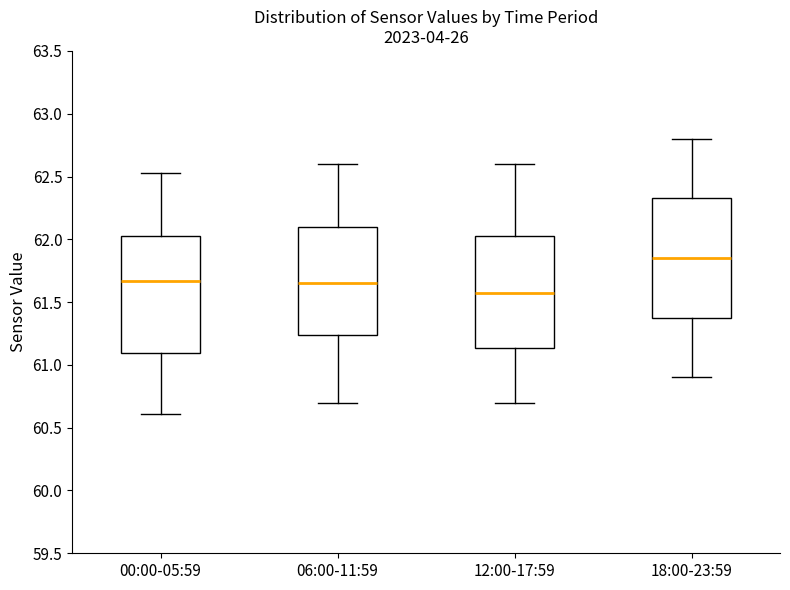

Where does the lower whisker of the box for 18:00-23:59 end on the y-axis? The values are not printed on the chart, so give them approximately, as read against the axis.

60.90